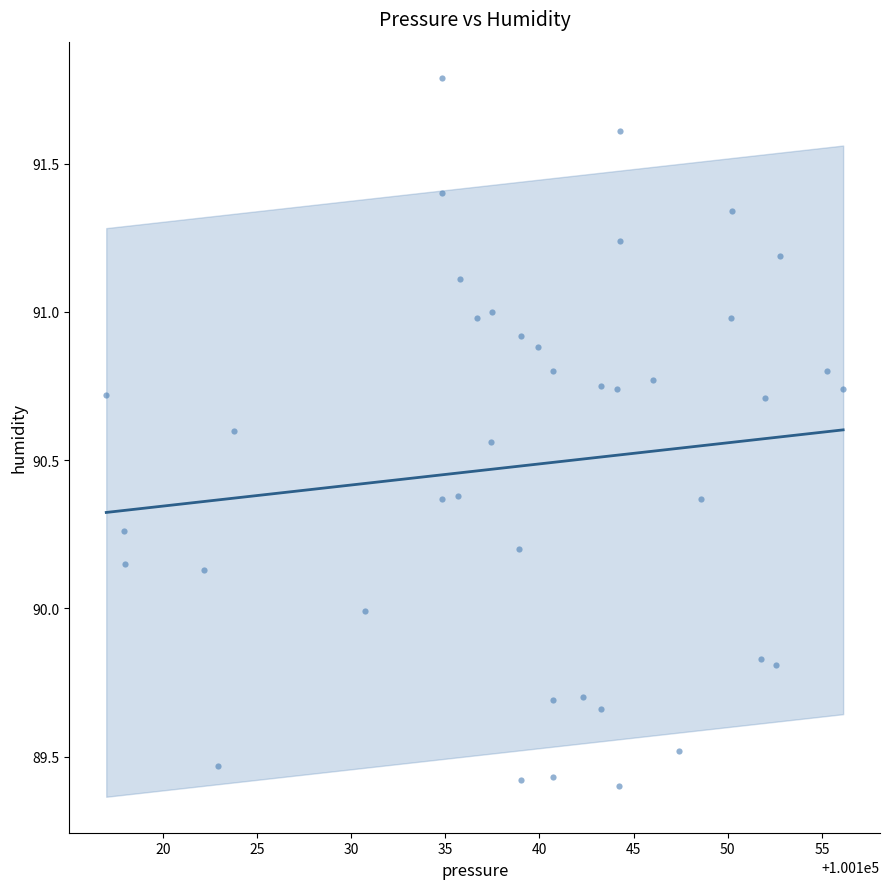

What is the range of X values (max minus min)?

39.1